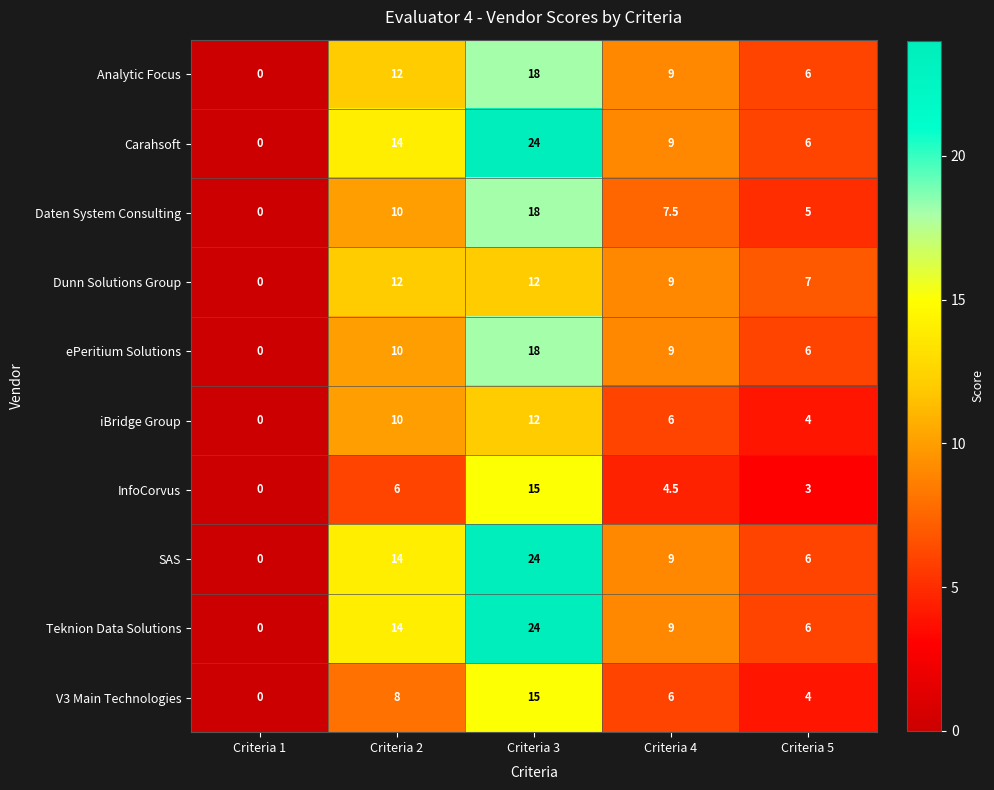

How many categories are shown in the chart?

5